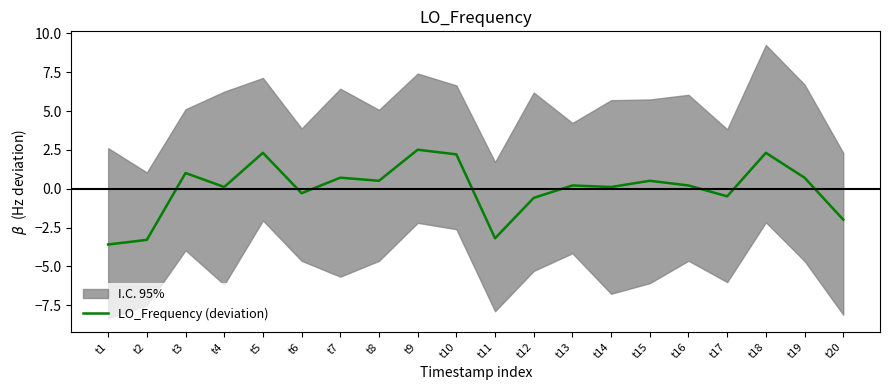

Which category has the highest value across all series?

t9